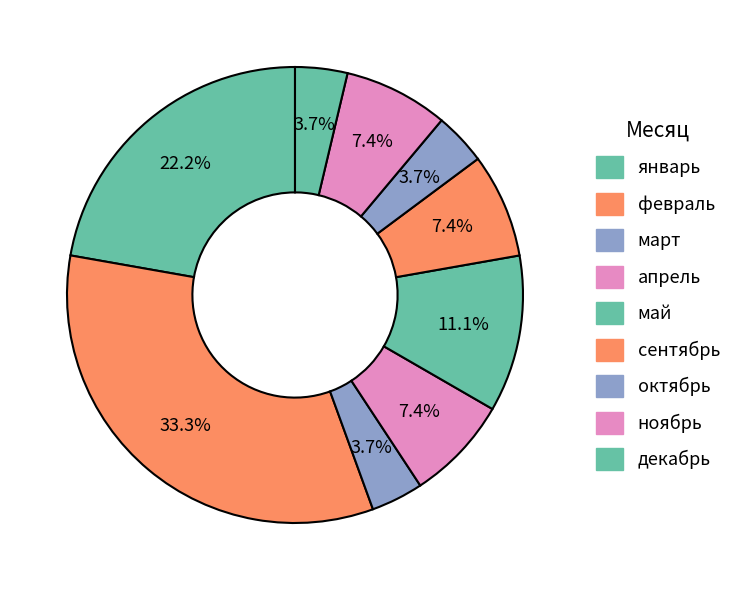

True or false: май accounts for 11% of the total.

True